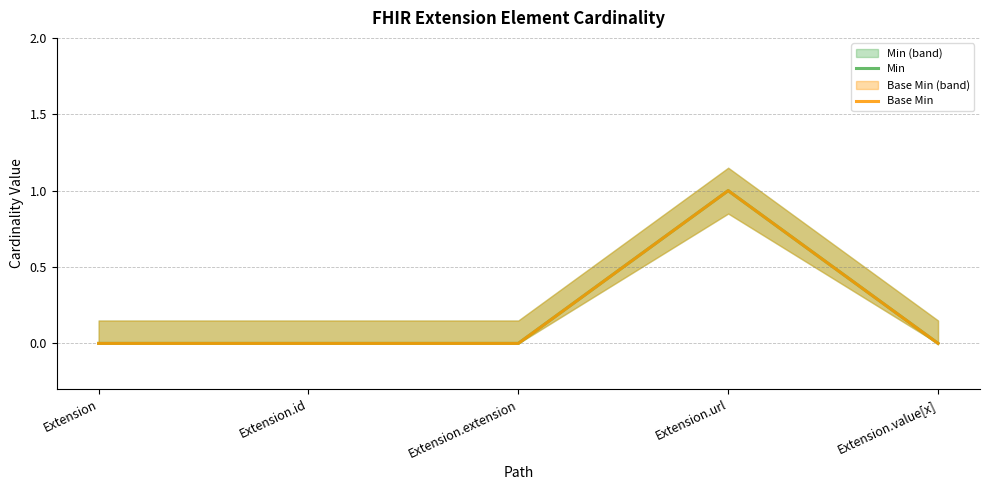

True or false: Base Min and Min cross at least once.

False